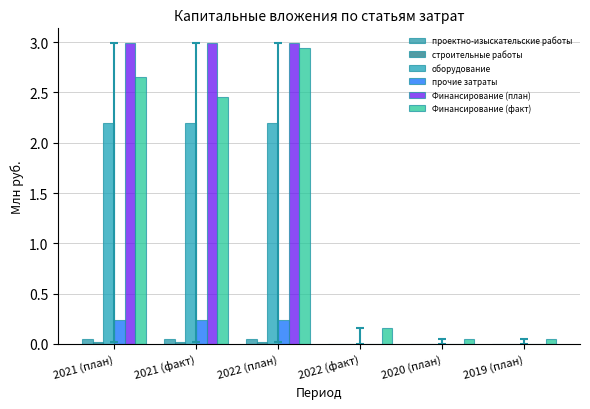

What is the approximate value of Финансирование (факт) at 2021 (план)?

2.7